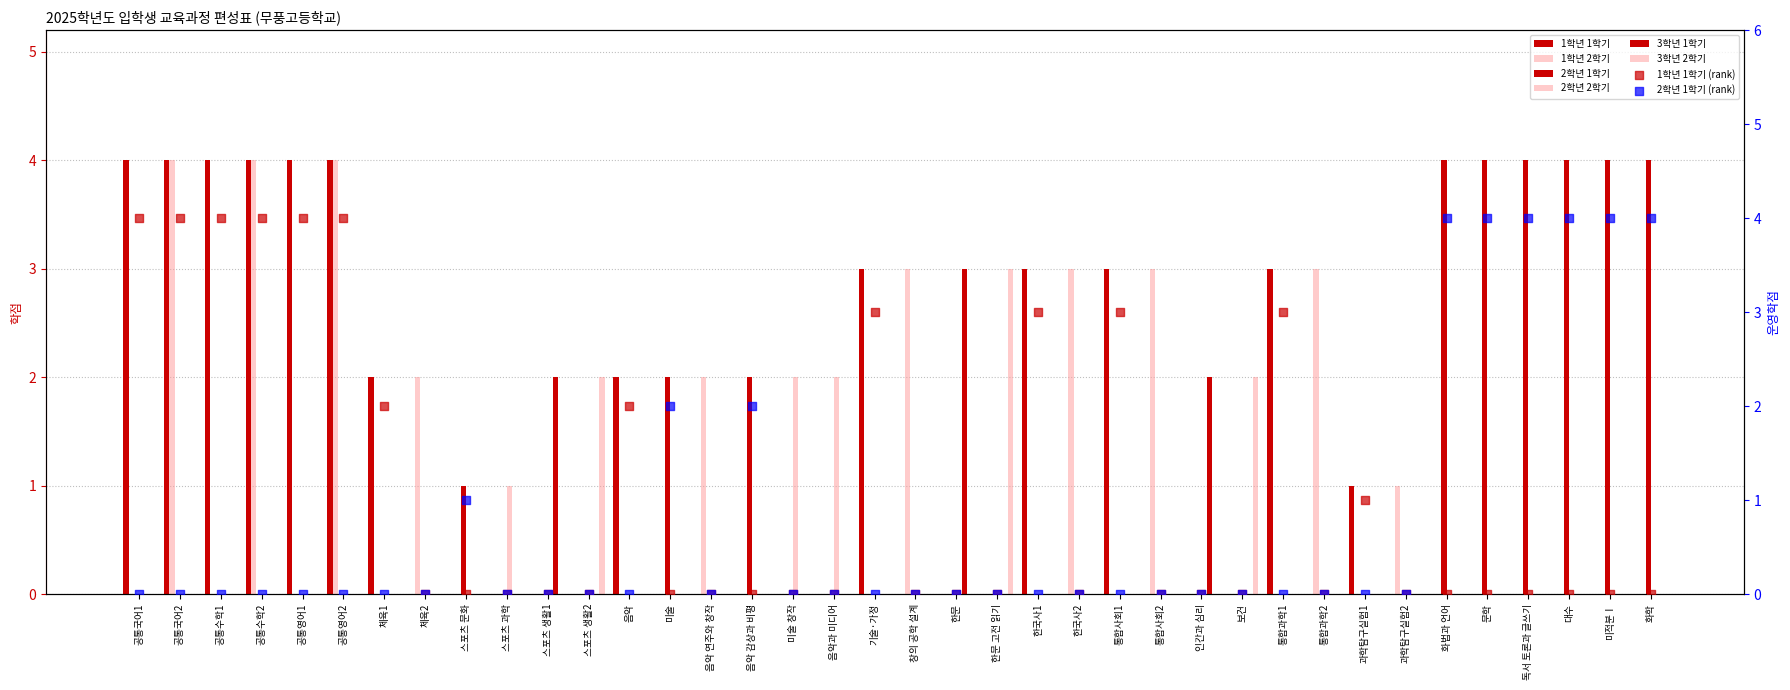

Which series has the largest total across all categories?

1학년 1학기